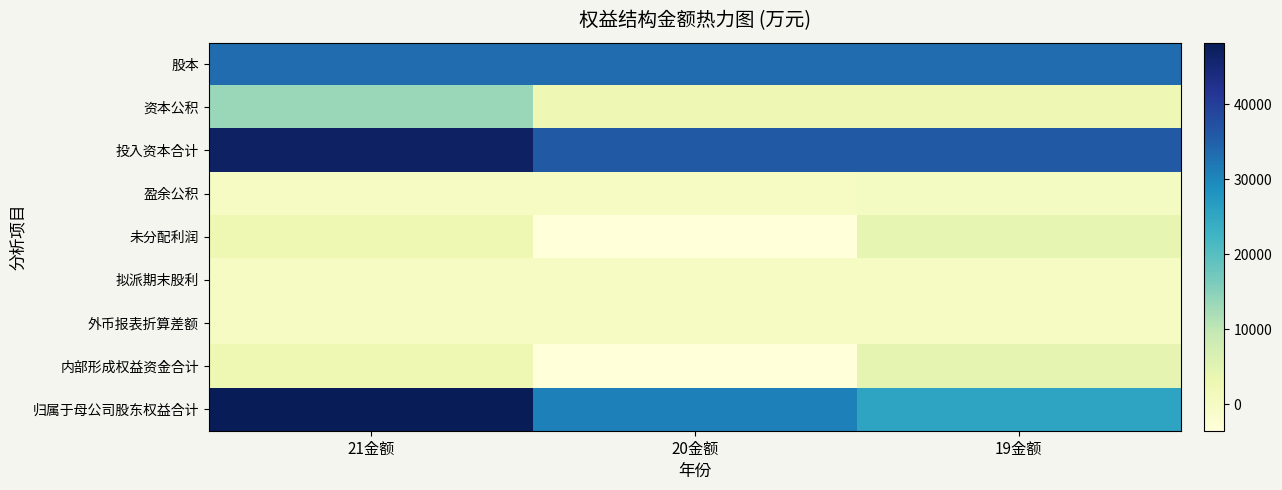

At 21金额, list the series in order from smallest to largest.

盈余公积, 拟派期末股利, 外币报表折算差额, 未分配利润, 内部形成权益资金合计, 资本公积, 股本, 投入资本合计, 归属于母公司股东权益合计